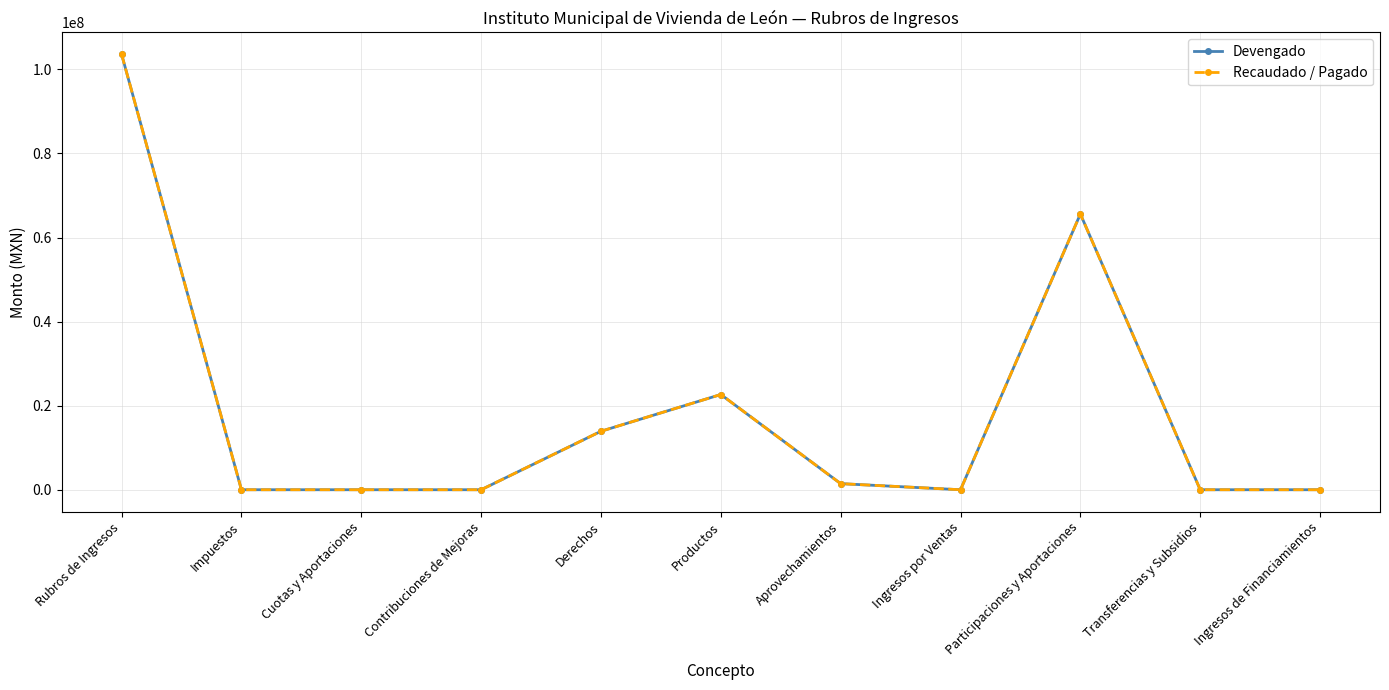

Does the chart have visible grid lines?

Yes